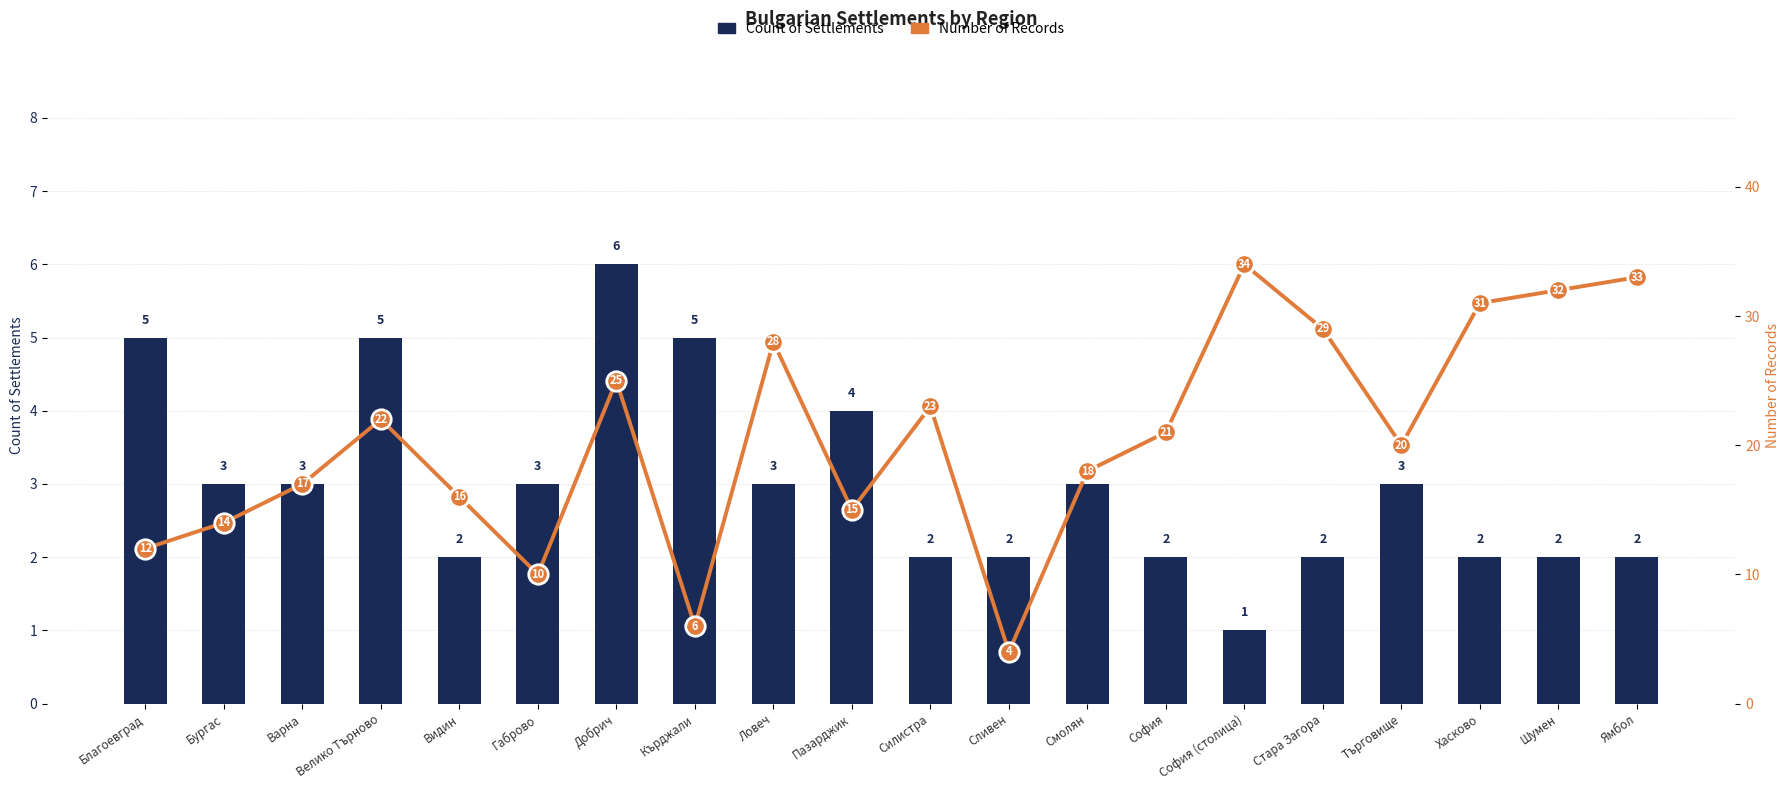

Is it true that Count of Settlements equals 2 at Търговище?

False